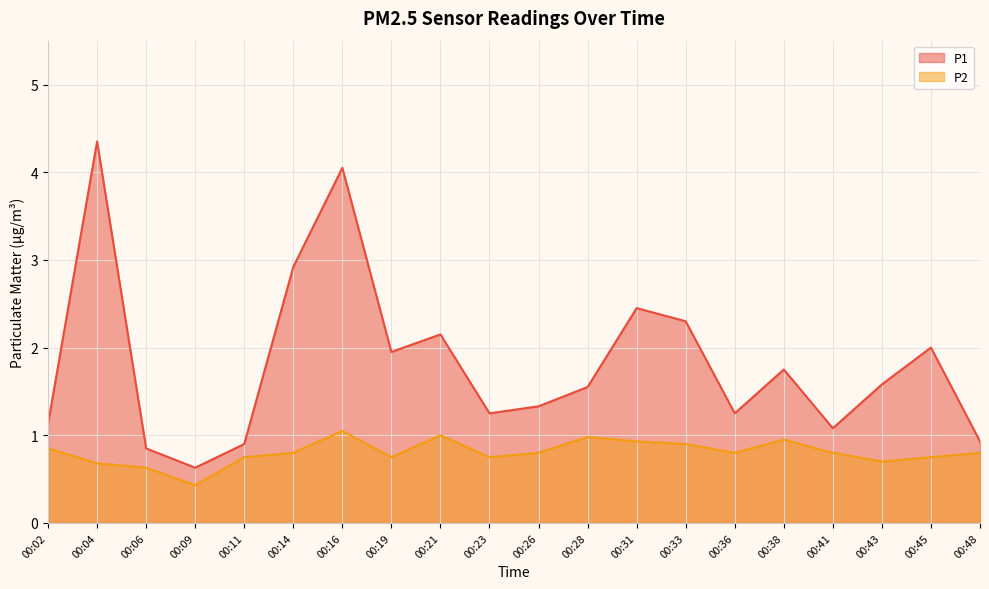

Which category has the lowest value in the P1 series?

00:09